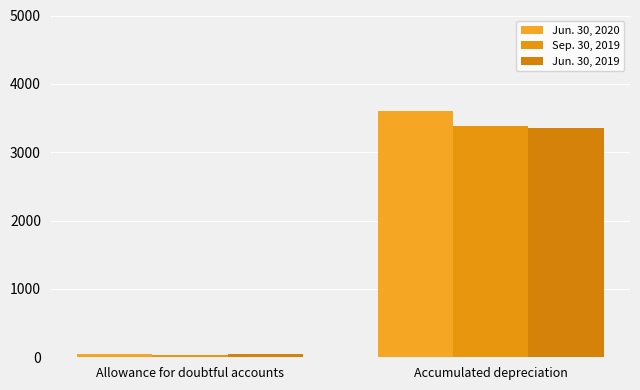

The Jun. 30, 2020 series shows 70.3 at Allowance for doubtful accounts. True or false?

False